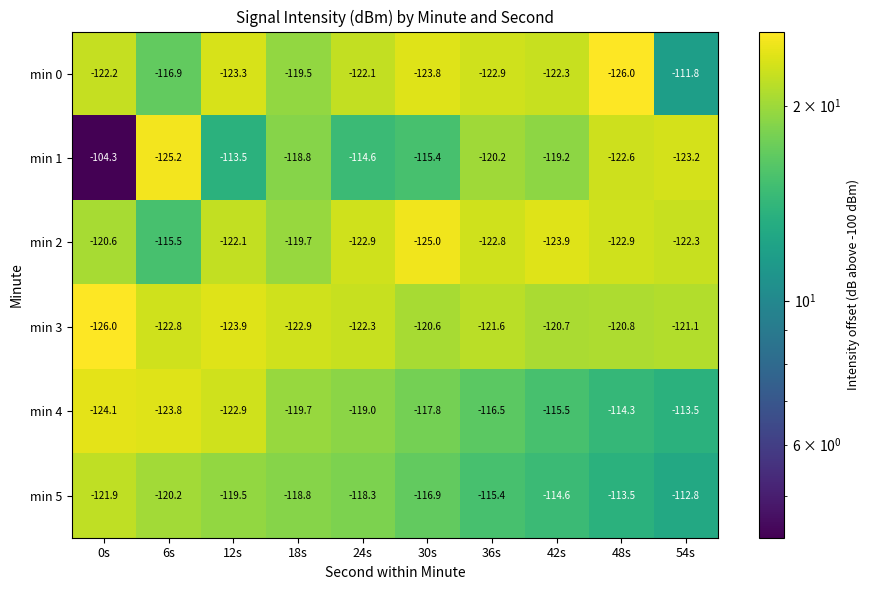

Rank the categories by min 4 value from highest to lowest.

54s, 48s, 42s, 36s, 30s, 24s, 18s, 12s, 6s, 0s